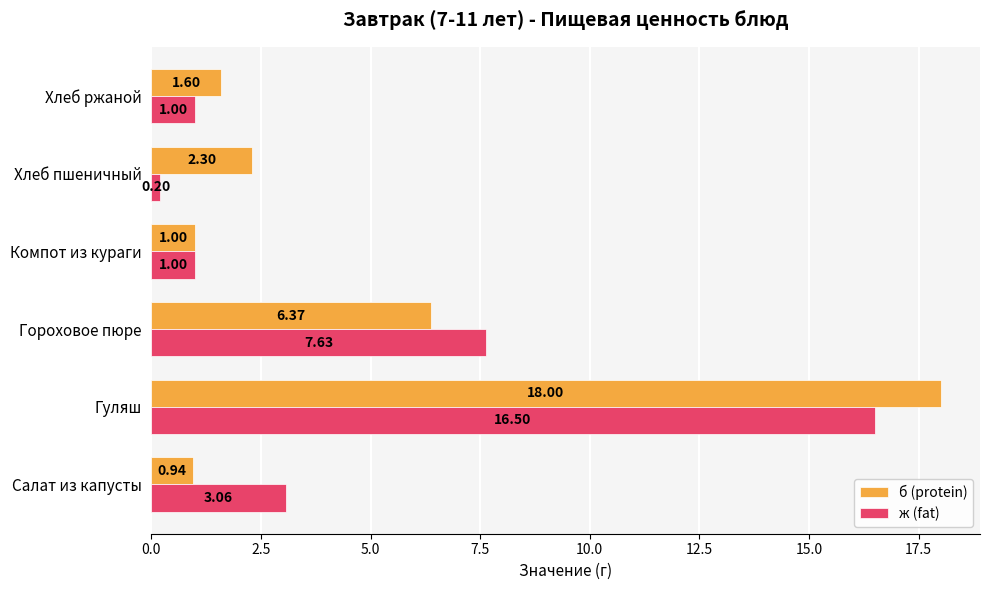

What is the maximum value for б (protein)?

18.0